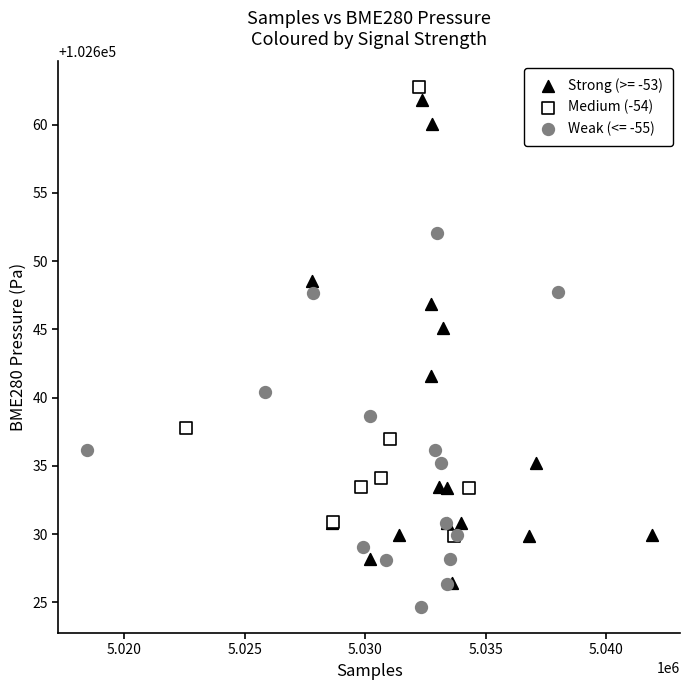

Which series contains the lowest Y value?

Weak (<= -55)